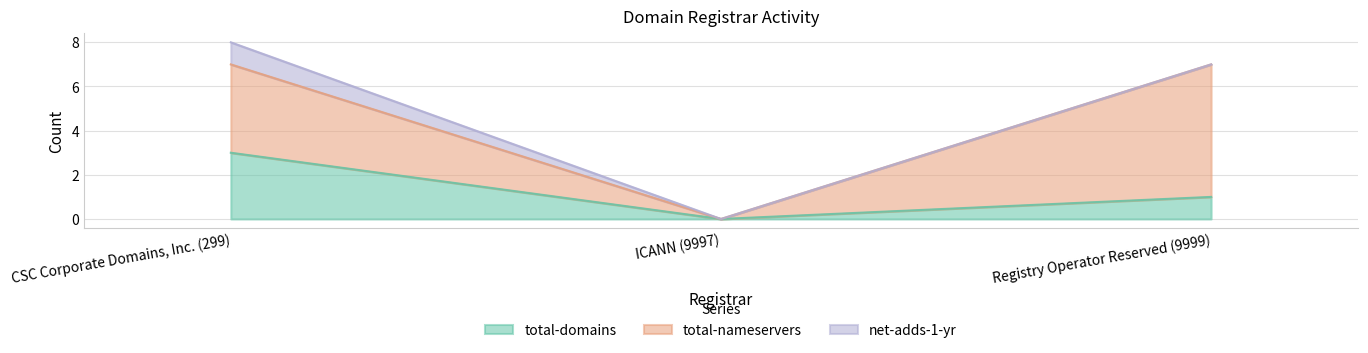

Does the chart have visible grid lines?

Yes